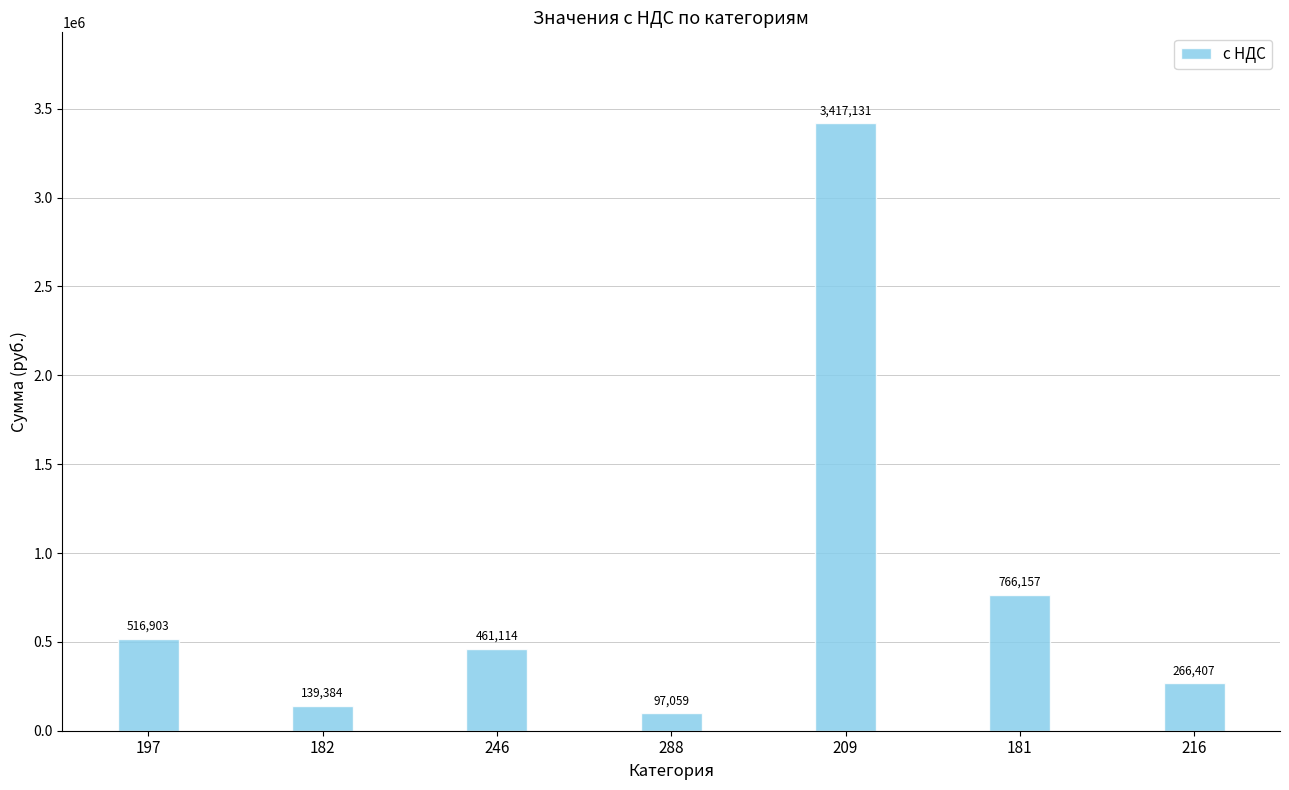

Which category has the highest value across all series?

209